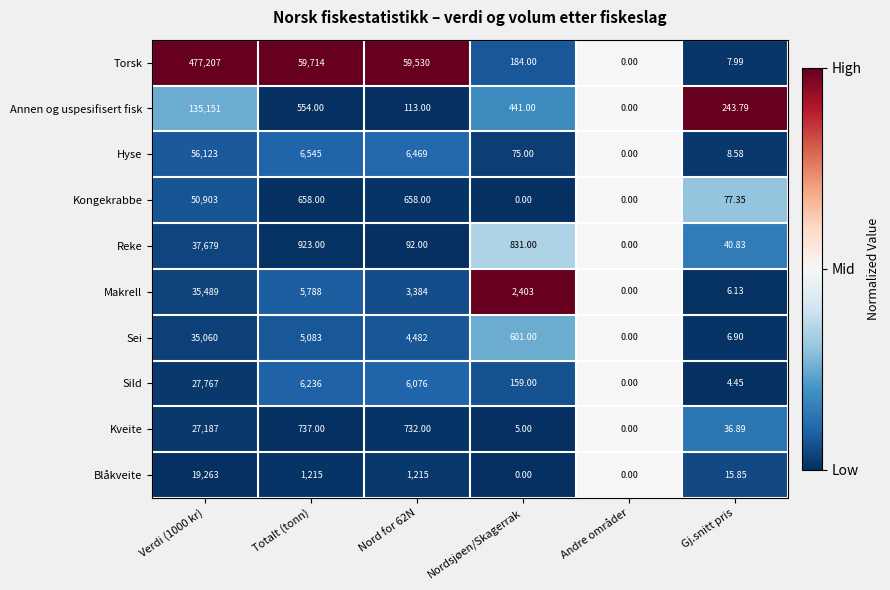

Which series changed the most between Nord for 62N and Nordsjøen/Skagerrak?

Torsk